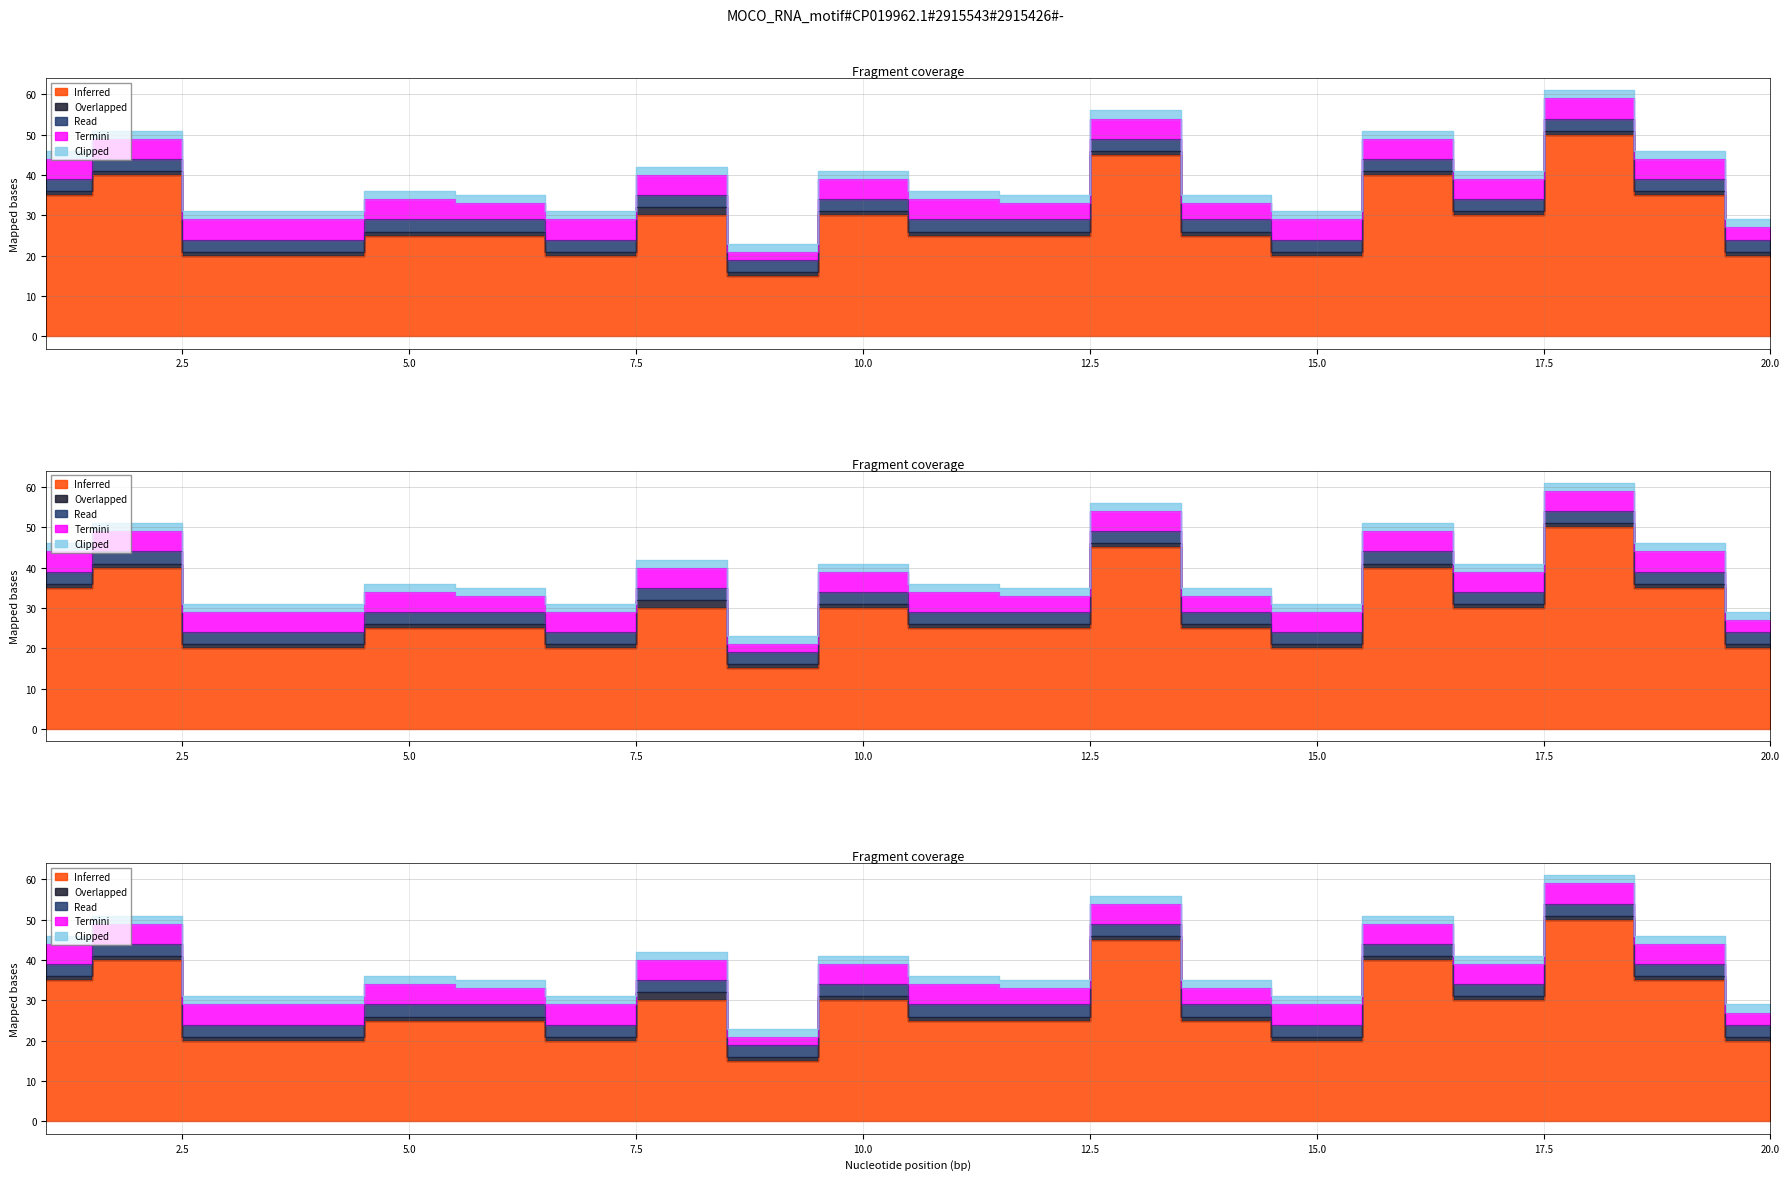

At how many categories does at least one series exceed 34?

6